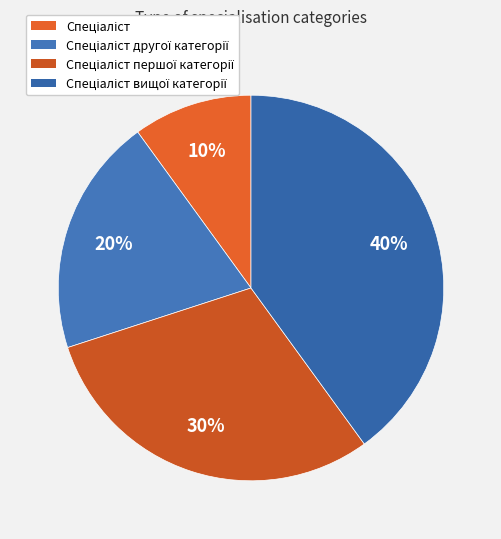

Approximately how many times larger is the value at Спеціаліст compared to Спеціаліст першої категорії?

0.3